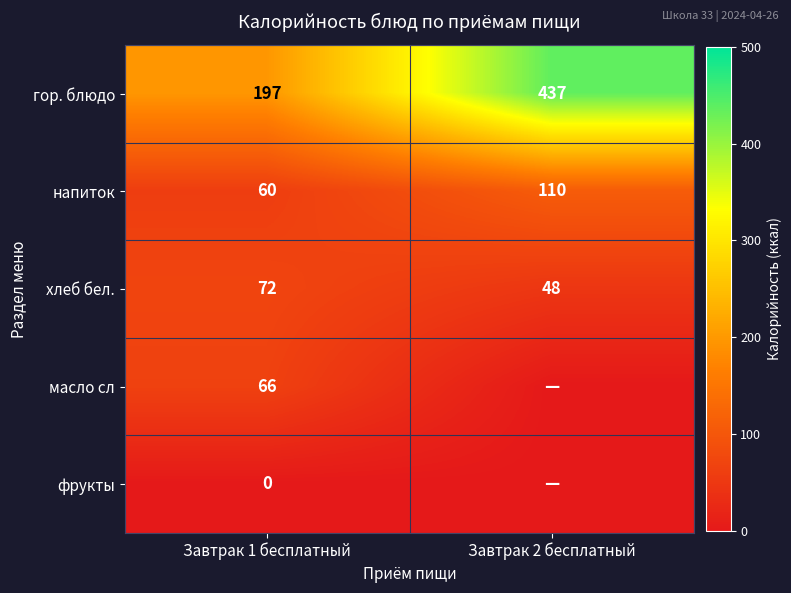

Count the number of data series in this chart.

5